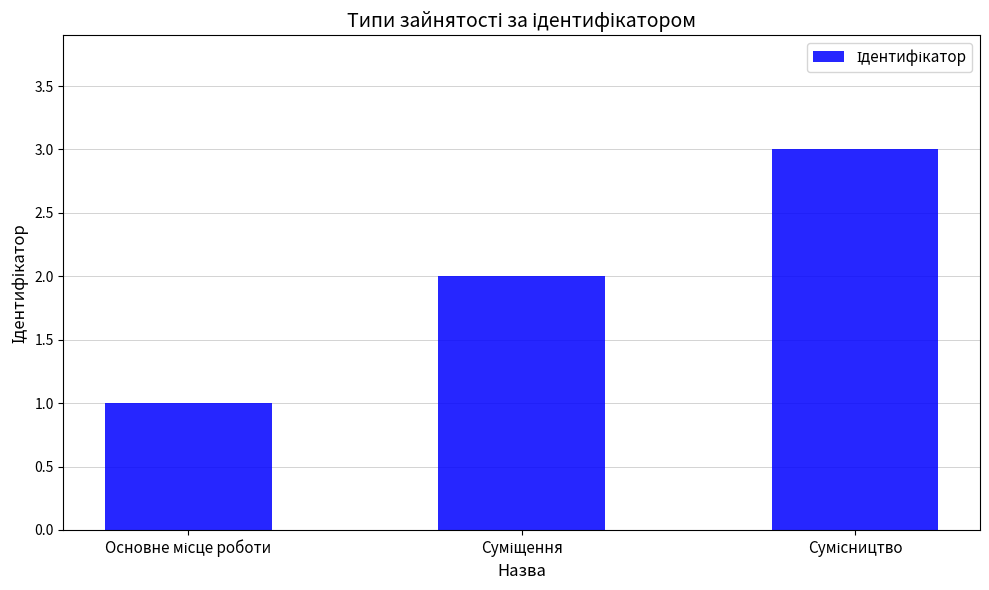

How many bars are there in total?

3